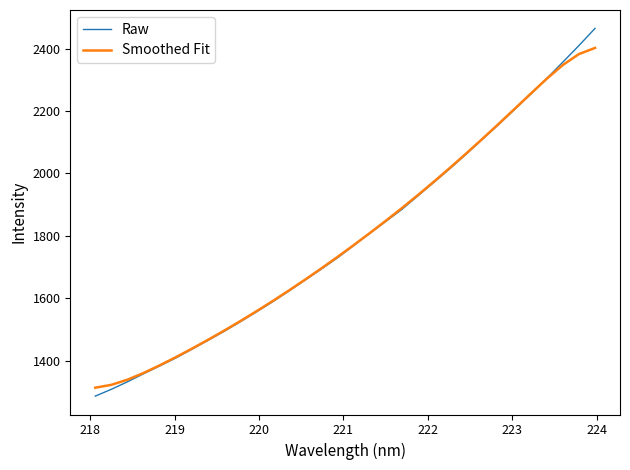

What are all the series names shown in the legend?

Raw, Smoothed Fit